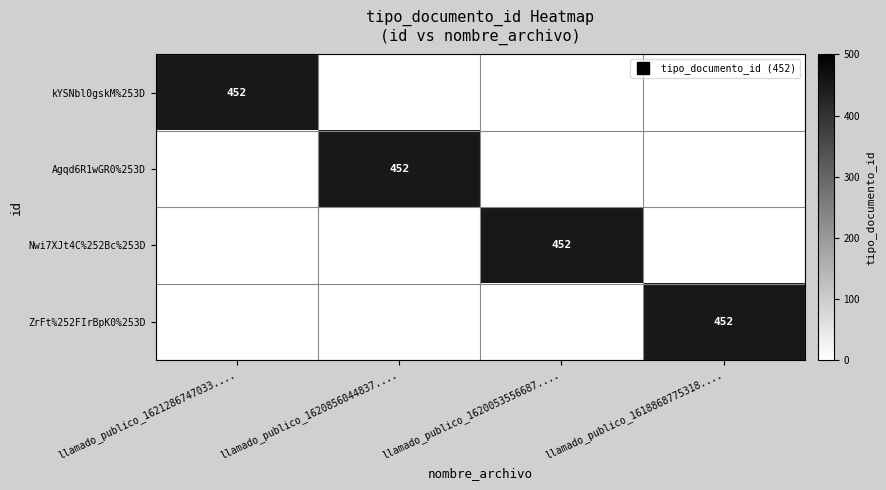

Which has a higher value, llamado_publico_1618868775318.... or llamado_publico_1620053556687....?

llamado_publico_1618868775318....